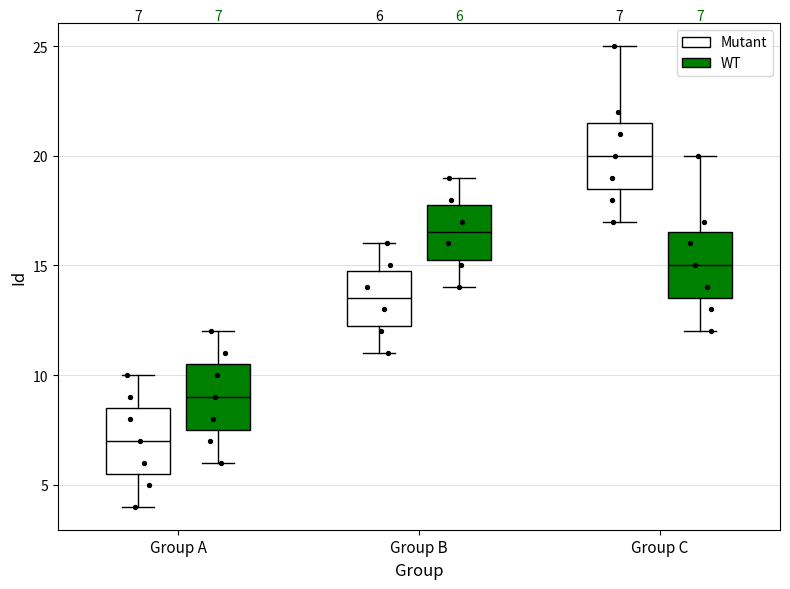

Which box's median line is the lowest?

Group A (Mutant)